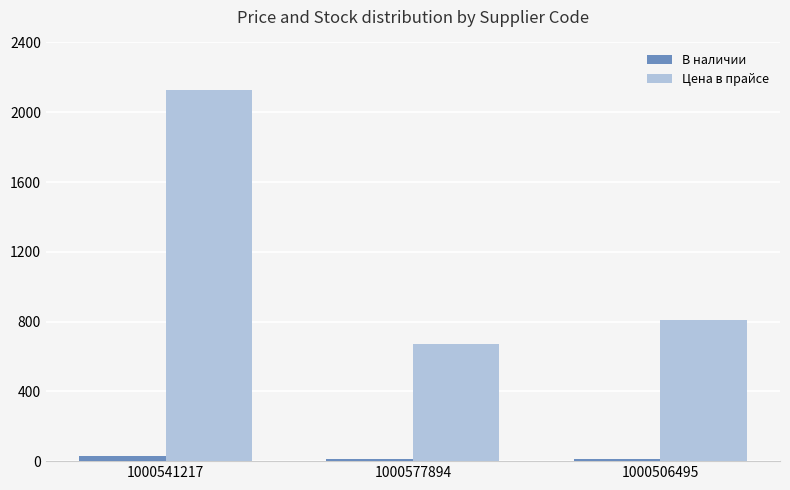

What is the sum of all Цена в прайсе values?

3605.3